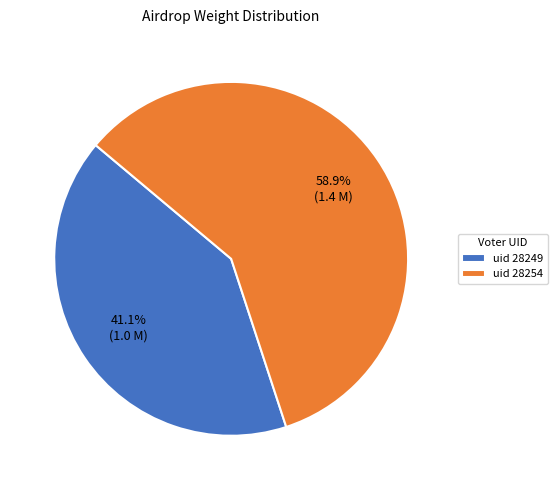

What is the ratio of the value at uid 28254 to the value at uid 28249?

1.4